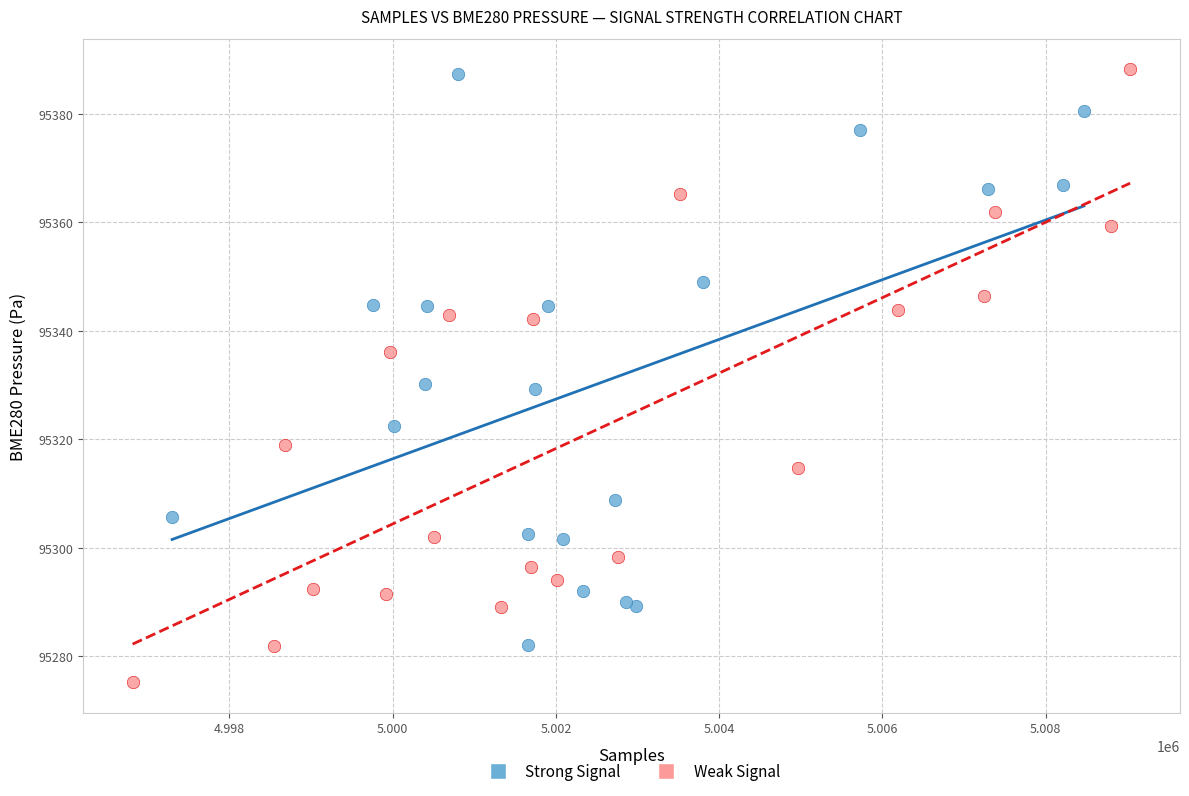

Which series reaches the minimum Y coordinate?

Weak Signal